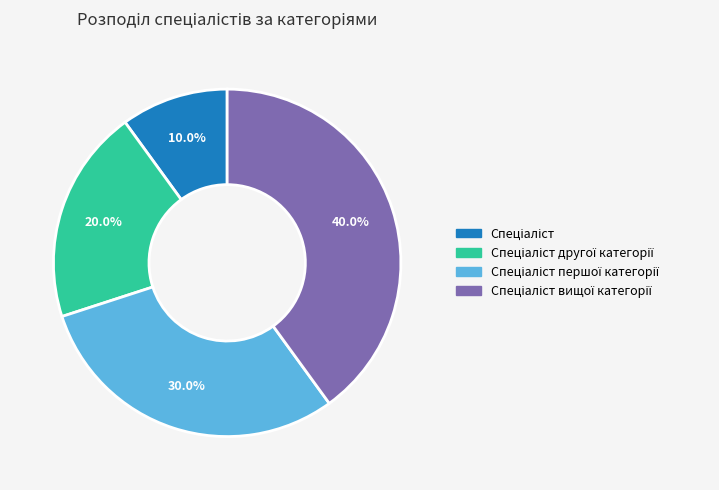

Does any single category account for the majority?

No